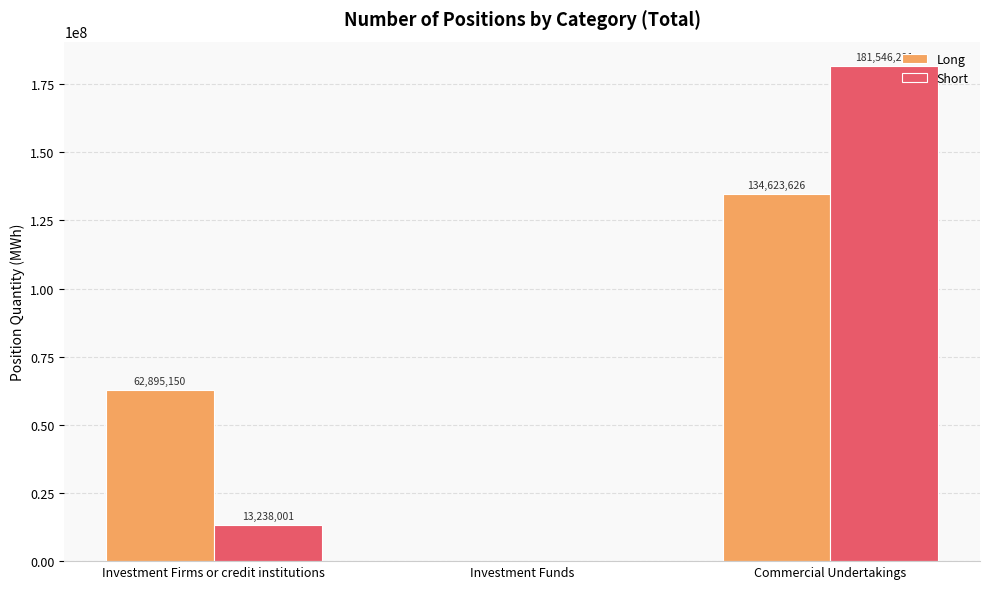

Is it true that Long equals -68361116 at Investment Funds?

False